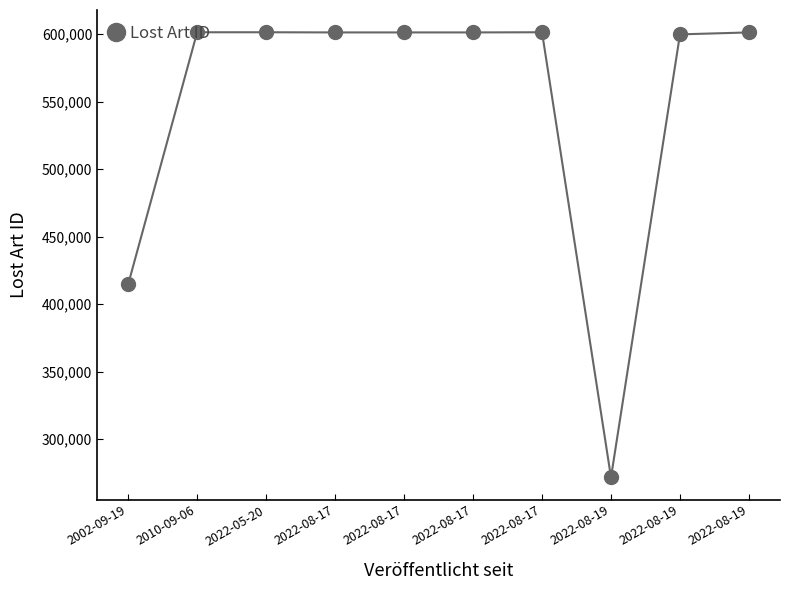

Does the chart have visible grid lines?

No